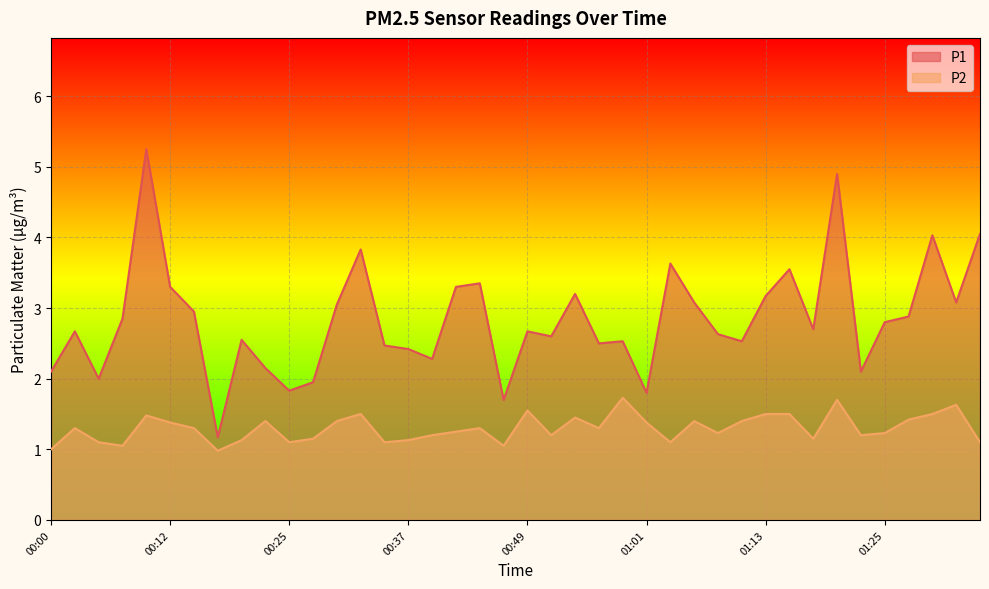

What is the total value across all series at 00:15?

4.2